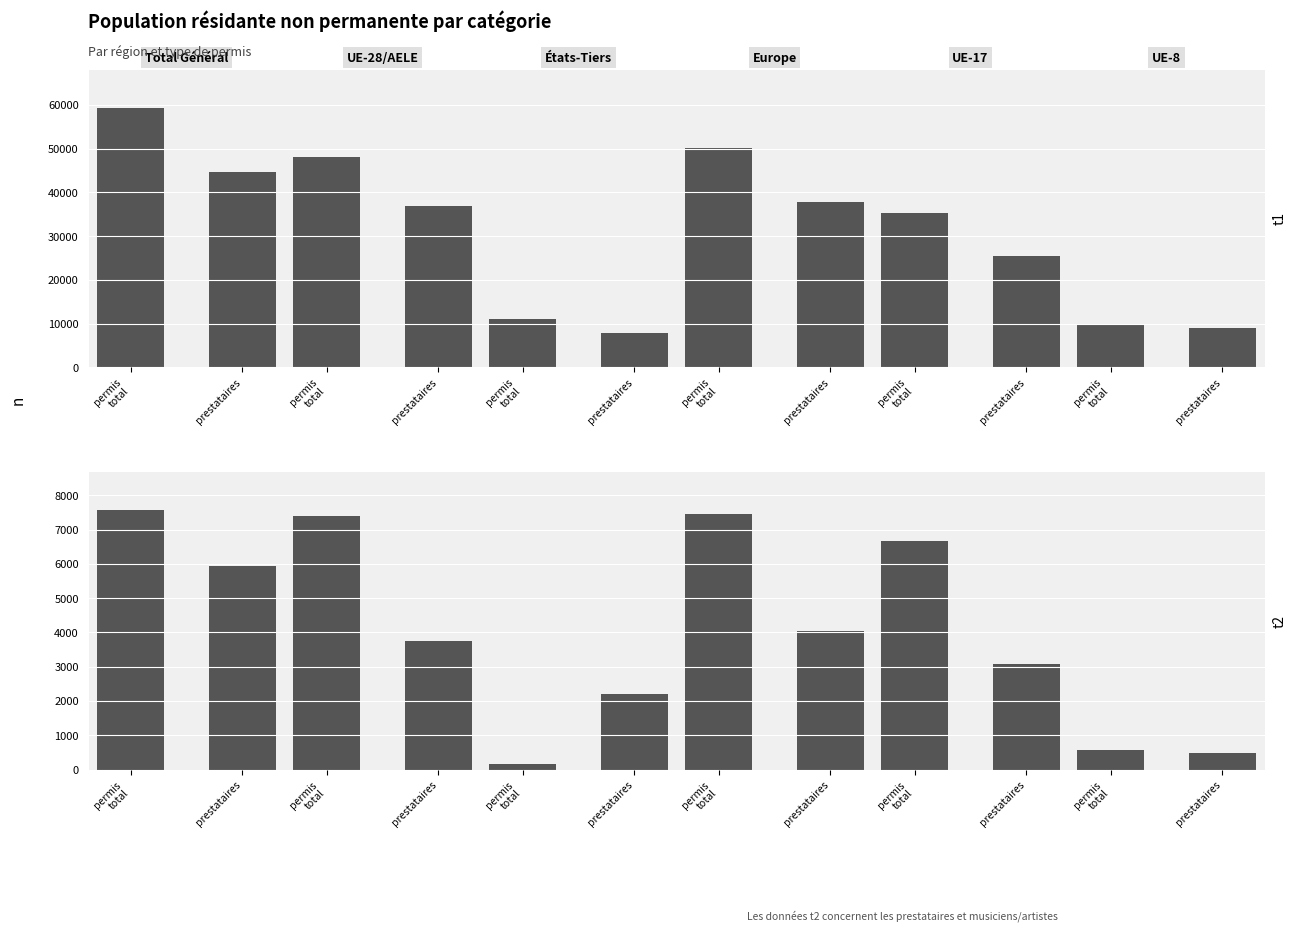

Between permis
total and prestataires, which is larger?

permis
total